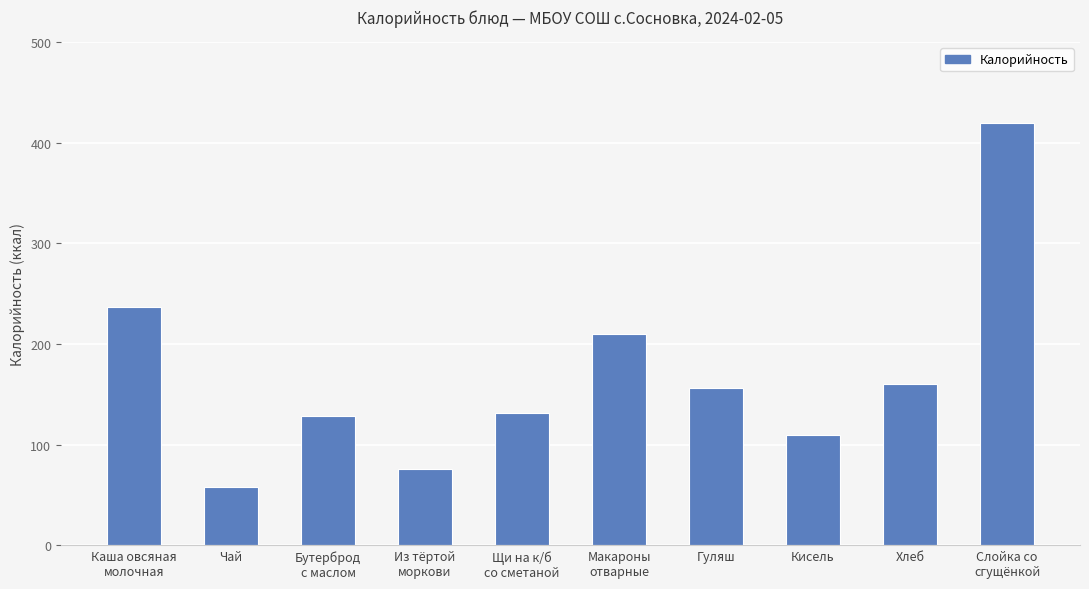

Approximately how many times larger is the value at Чай compared to Из тёртой
моркови?

0.8